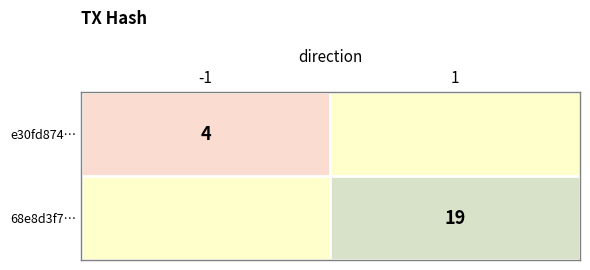

True or false: e30fd874… has a value of 2 at -1.

False